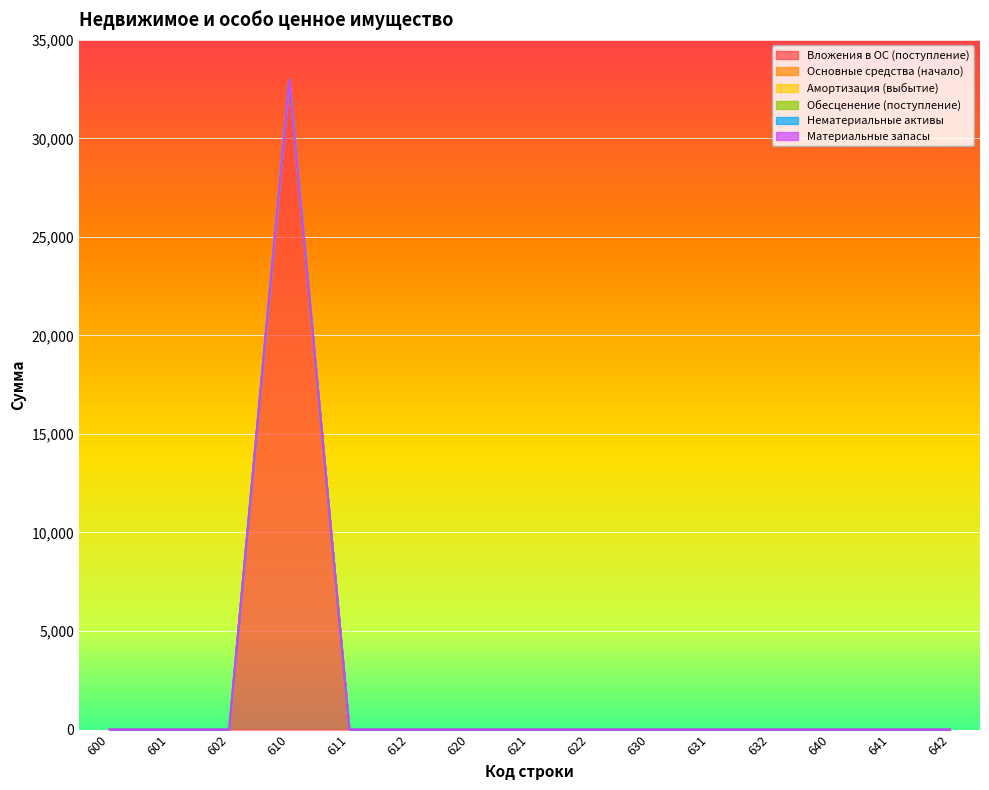

What are all the series names shown in the legend?

Вложения в ОС (поступление), Основные средства (начало), Амортизация (выбытие), Обесценение (поступление), Нематериальные активы, Материальные запасы